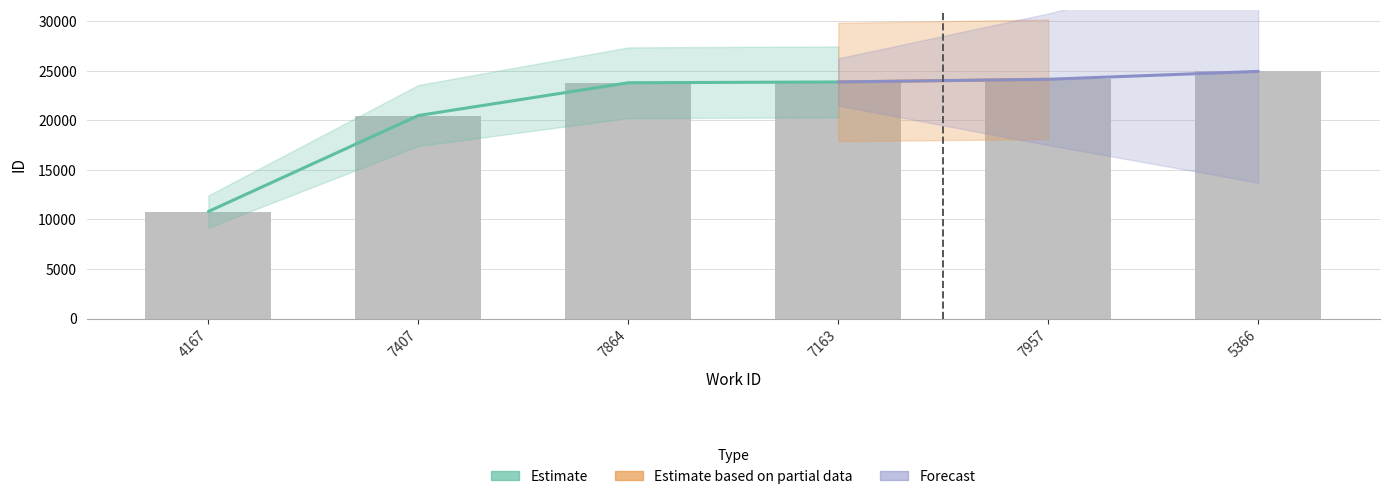

Rank the categories by value from highest to lowest.

5366, 7957, 7163, 7864, 7407, 4167